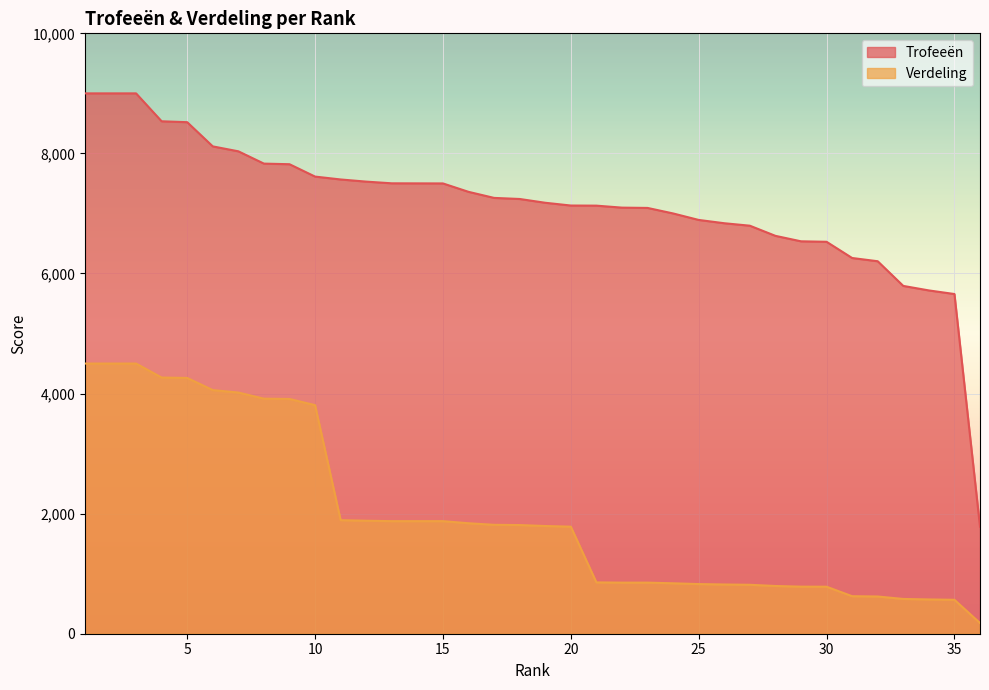

True or false: Verdeling has a value of 1440 at 21.

False